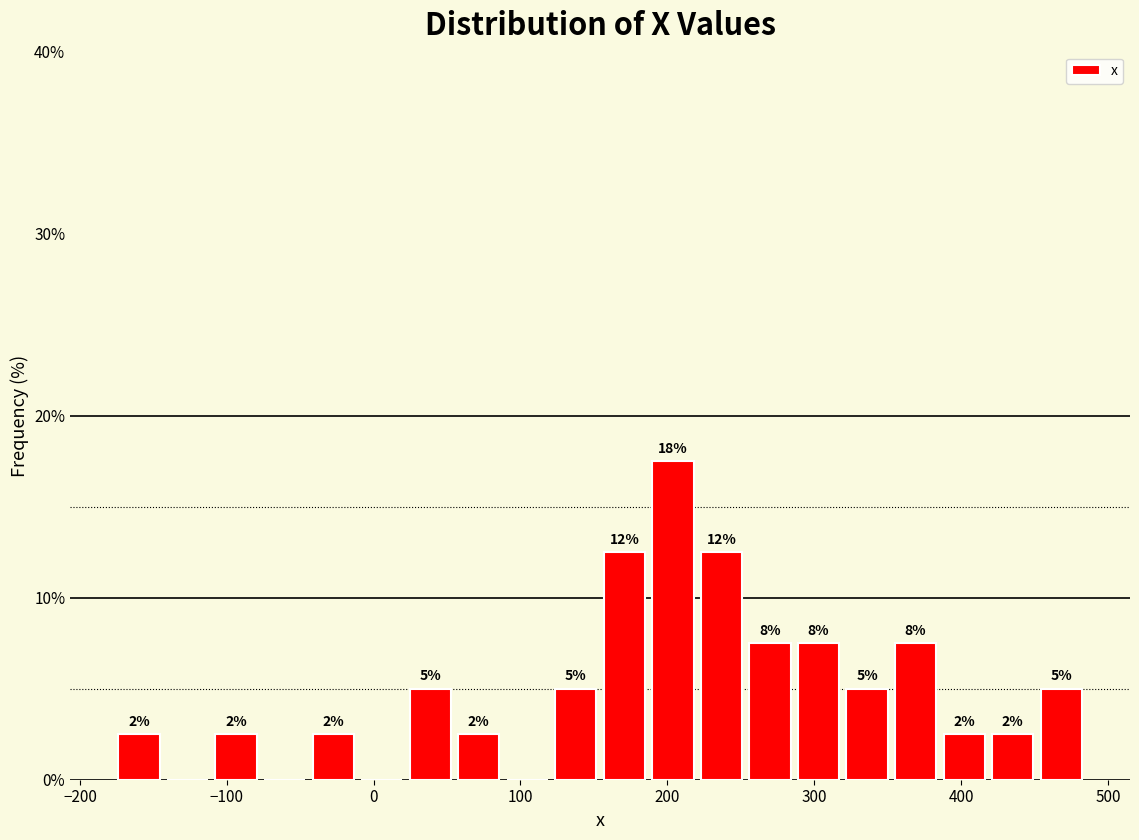

Read against the x-axis, roughly where is the centre of the tallest bar?

200